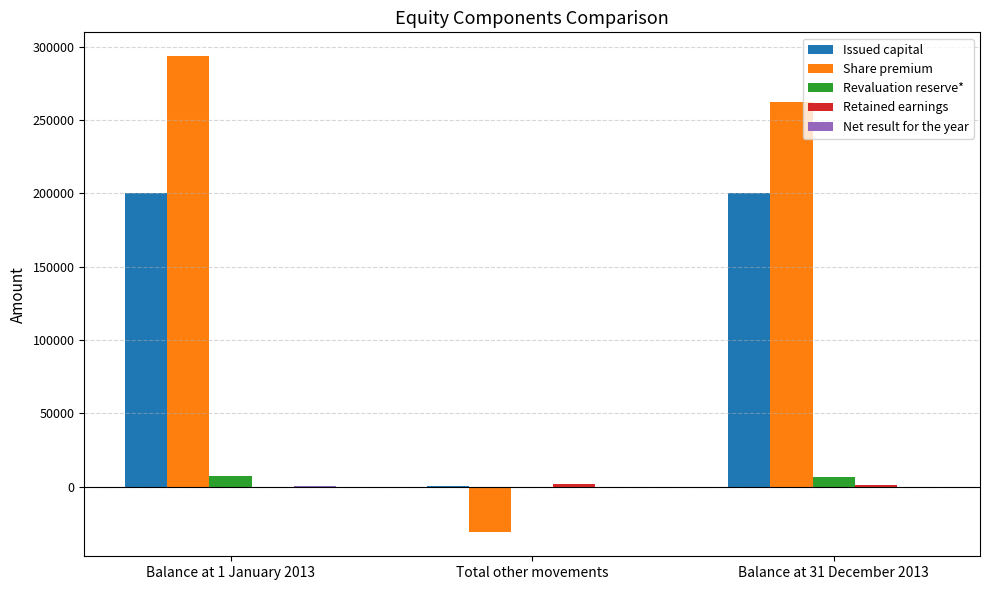

Are the bars horizontal?

No